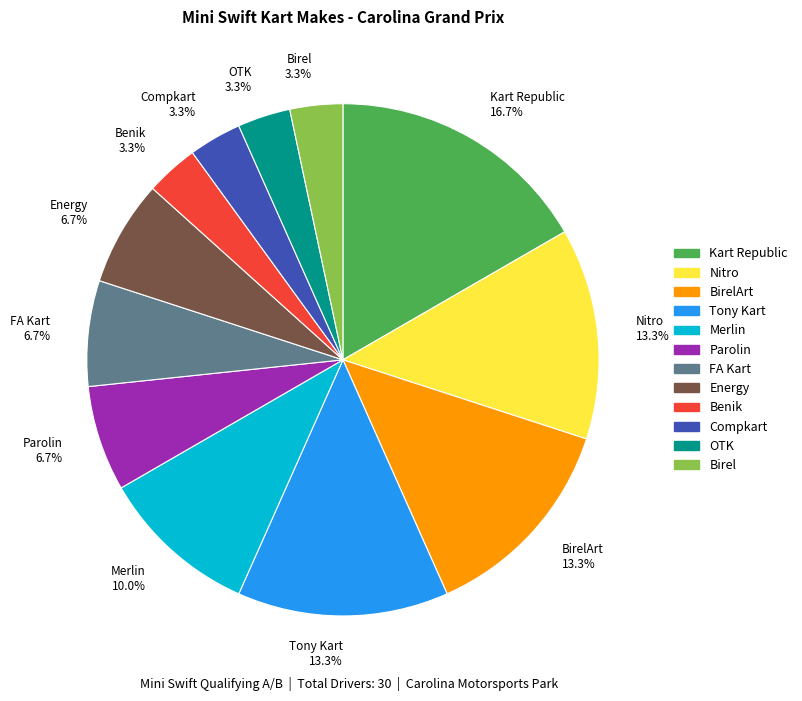

What is the largest slice in the pie chart?

Kart Republic 16.7%